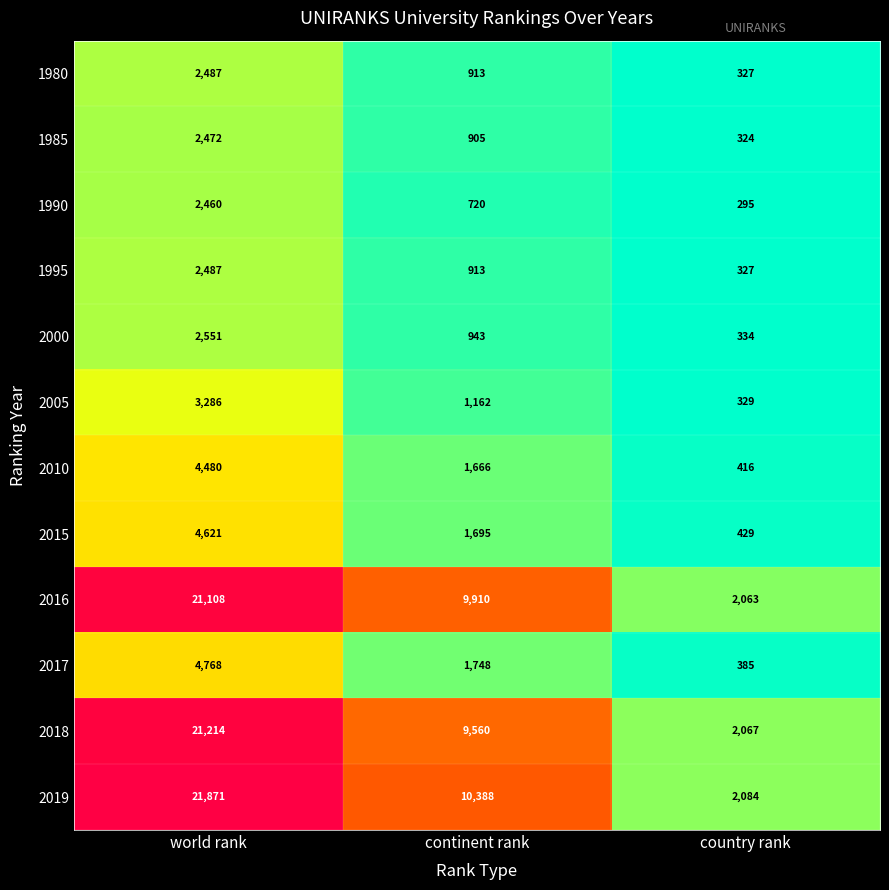

At which label is 1985 closest to 1398?

continent rank